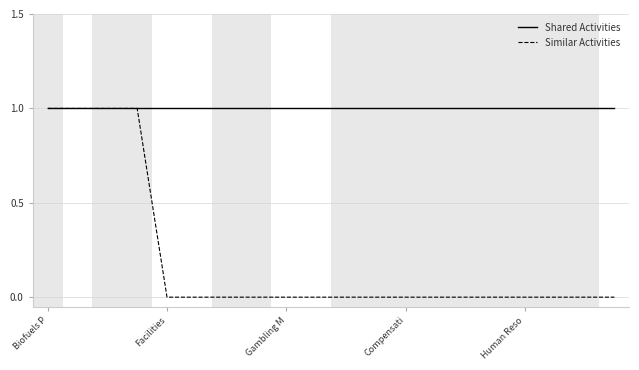

Which series has the widest spread of values?

Similar Activities